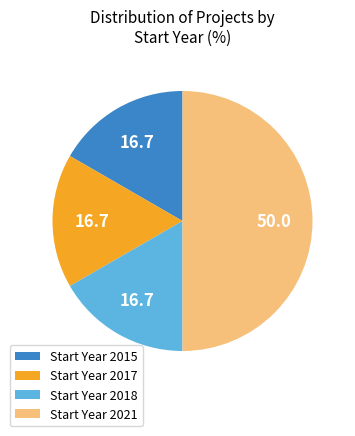

What is the ratio of the value at Start Year 2017 to the value at Start Year 2015?

1.0